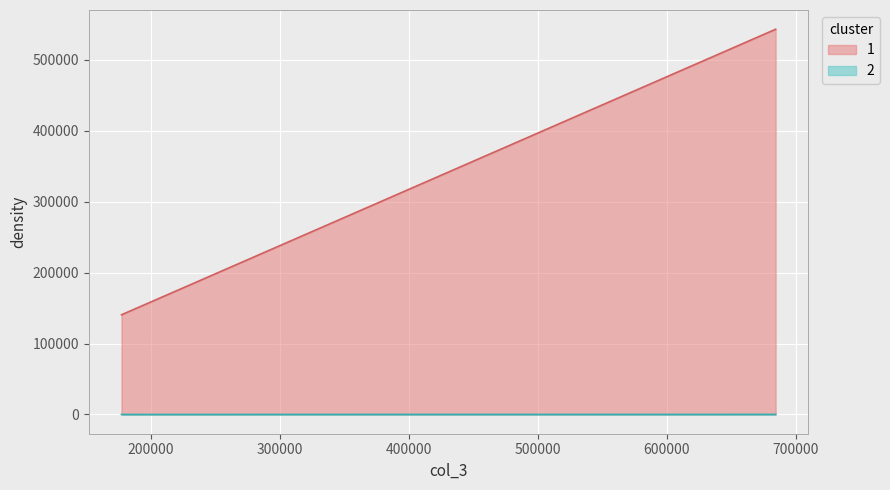

Is the value of 1 at 507193.64 greater than the value of 2 at 177076.36?

Yes